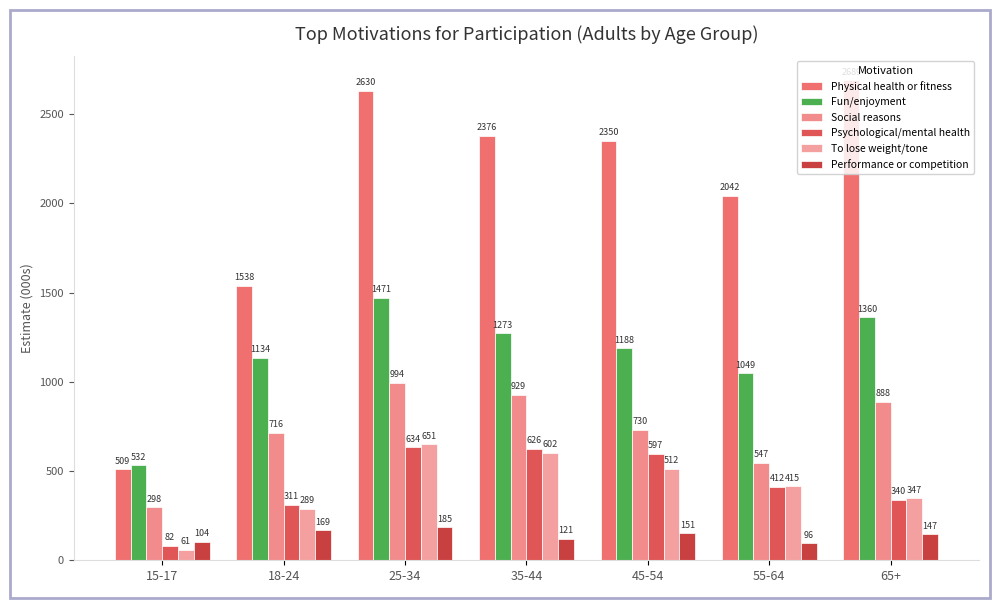

Is the value of Psychological/mental health at 15-17 greater than the value of Performance or competition at 45-54?

No